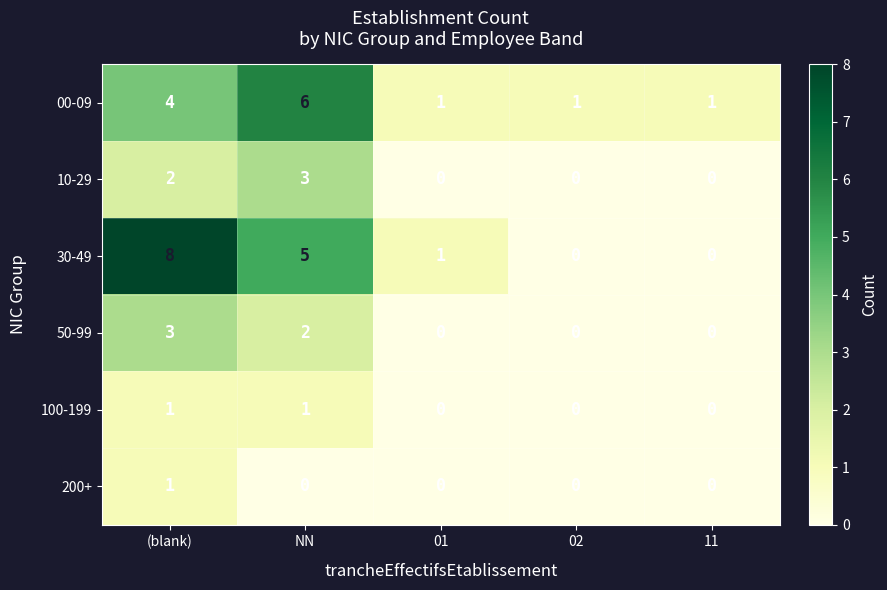

Which series has the largest range (max minus min)?

30-49